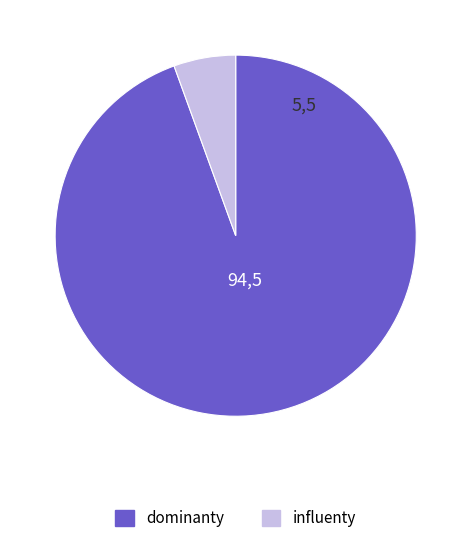

Is there a majority slice in this chart?

Yes